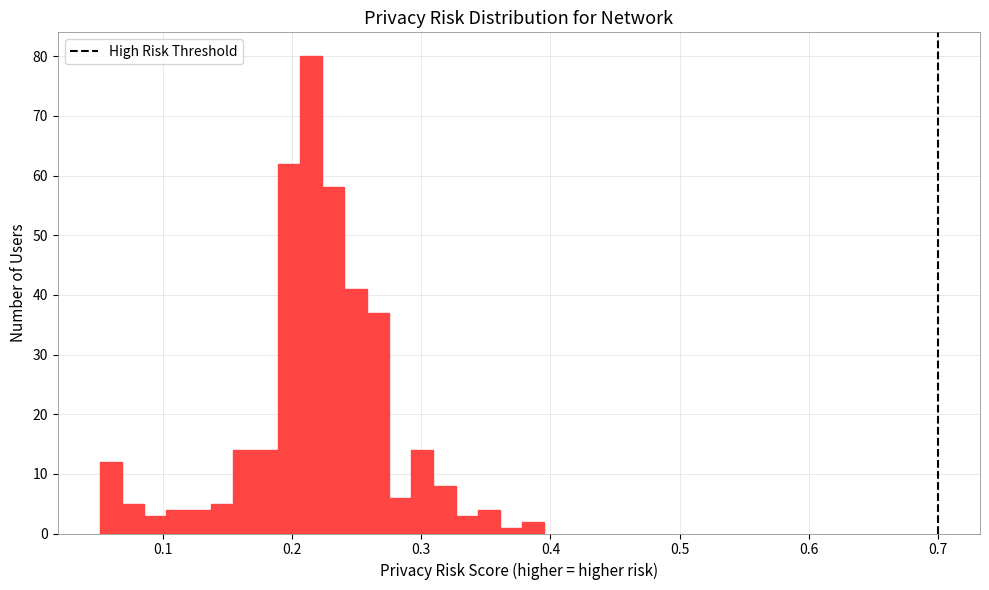

Read against the x-axis, roughly where is the centre of the tallest bar?

0.21